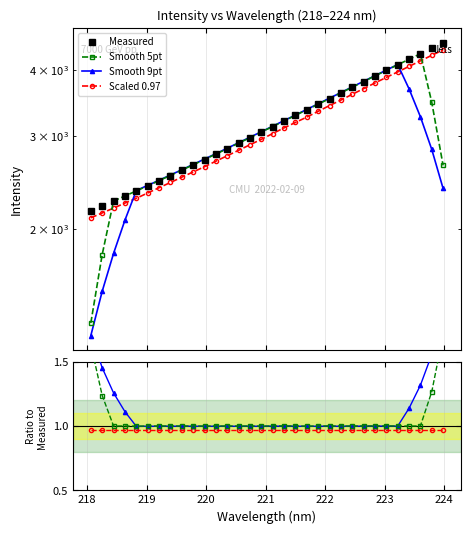

Reading right to left, transcribe all the data shown in this chart.

Measured: 4501.6	4396.5	4292.0	4189.0	4089.7	3993.6	3897.3	3801.7	3709.3	3616.5	3531.2	3443.9	3357.9	3280.5	3203.4	3125.6	3047.6	2976.2	2905.0	2836.7	2770.4	2704.2	2643.4	2583.1	2524.2	2467.2	2411.1	2355.9	2307.4	2257.2	2209.9	2163.7
Smooth 5pt: 1.7	1.3	1.0	1.0	1.0	1.0	1.0	1.0	1.0	1.0	1.0	1.0	1.0	1.0	1.0	1.0	1.0	1.0	1.0	1.0	1.0	1.0	1.0	1.0	1.0	1.0	1.0	1.0	1.0	1.0	1.2	1.6
Smooth 9pt: 1.9	1.6	1.3	1.1	1.0	1.0	1.0	1.0	1.0	1.0	1.0	1.0	1.0	1.0	1.0	1.0	1.0	1.0	1.0	1.0	1.0	1.0	1.0	1.0	1.0	1.0	1.0	1.0	1.1	1.3	1.5	1.7
Scaled 0.97: 1.0	1.0	1.0	1.0	1.0	1.0	1.0	1.0	1.0	1.0	1.0	1.0	1.0	1.0	1.0	1.0	1.0	1.0	1.0	1.0	1.0	1.0	1.0	1.0	1.0	1.0	1.0	1.0	1.0	1.0	1.0	1.0